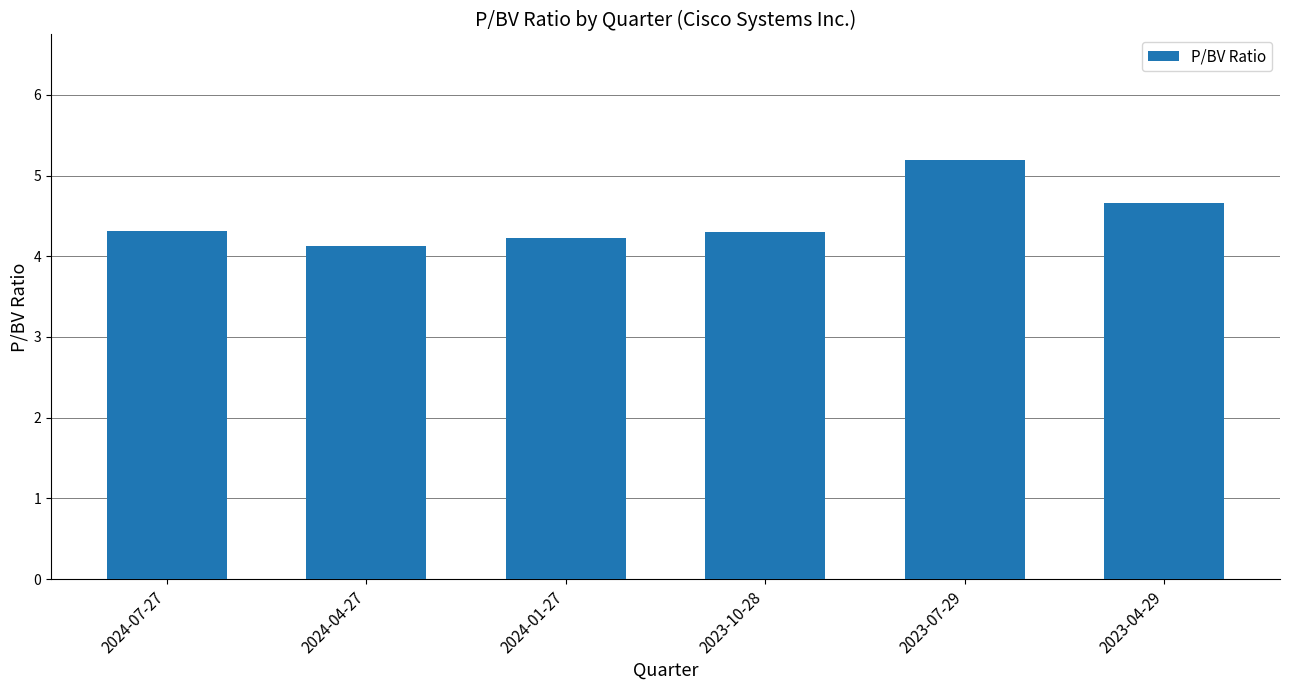

Reading left to right, what are all the values shown in this chart?

4.3	4.1	4.2	4.3	5.2	4.7